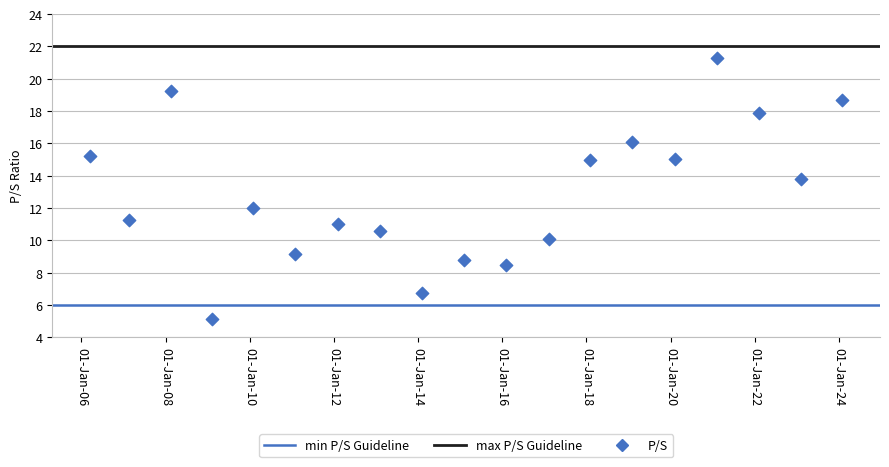

What is the range of X values (max minus min)?

6531.0